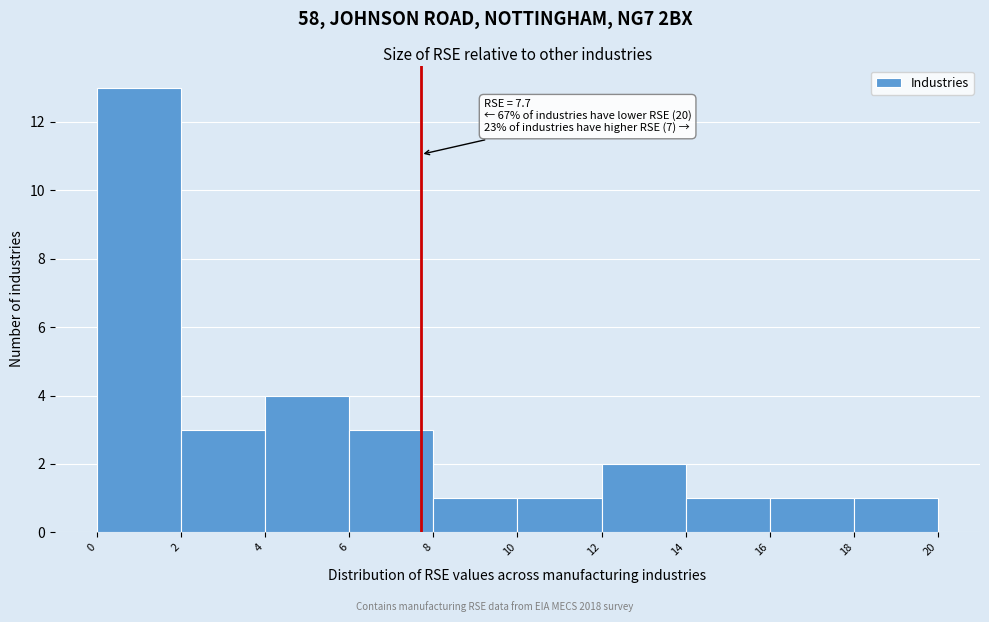

Which range on the x-axis has the tallest bar?

0 to 2